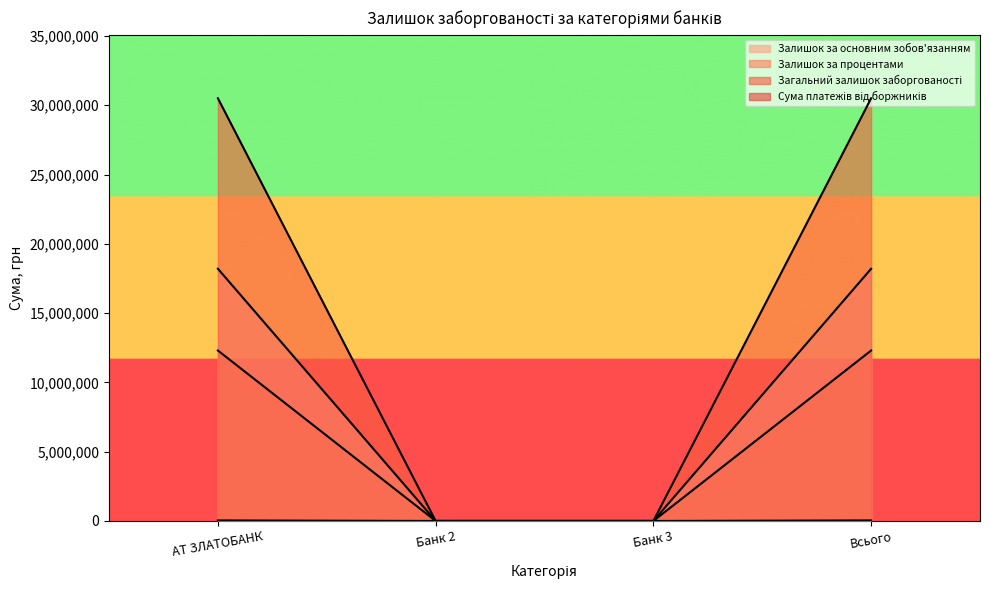

What is the label of the 1st point from the right?

Всього